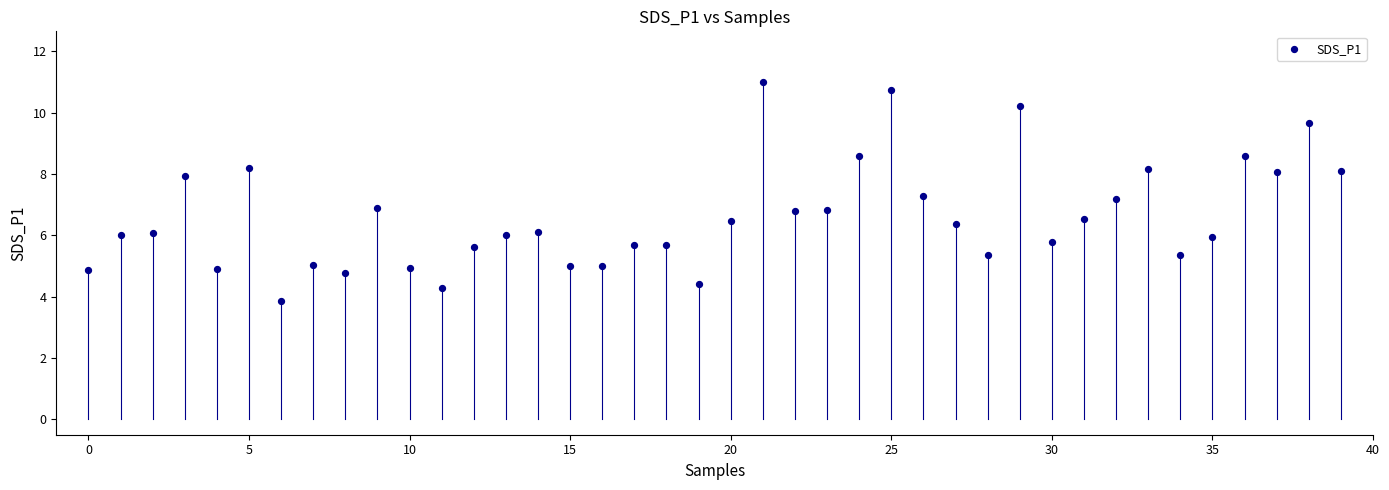

What is the range of Y values (max minus min)?

7.1